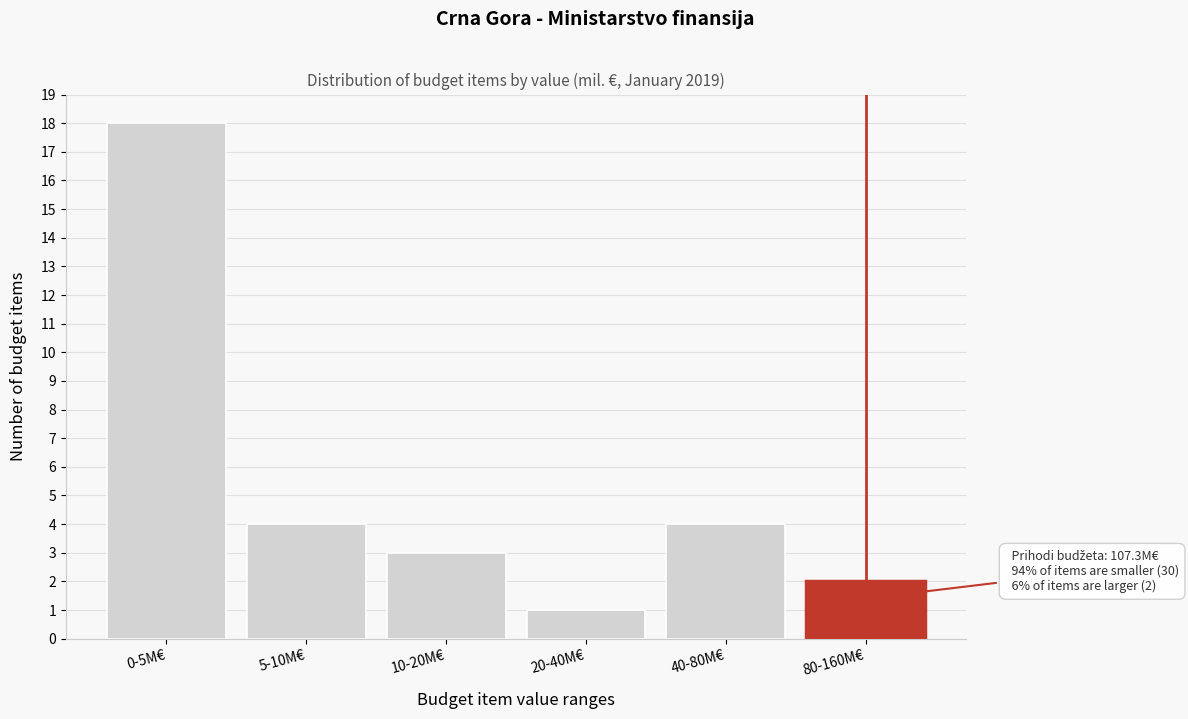

Reading left to right, extract all data points from this chart.

18	4	3	1	4	2